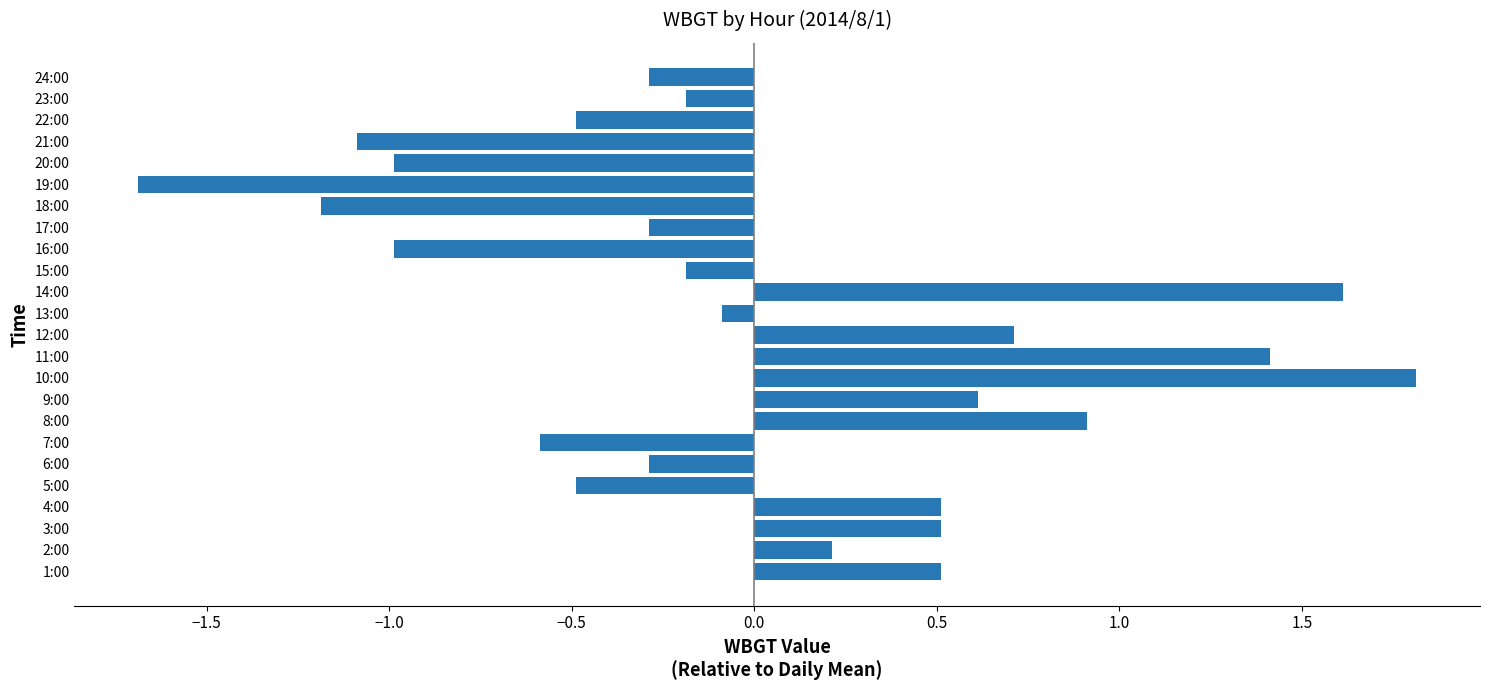

What is the change in value from 3:00 to 13:00?

-0.6